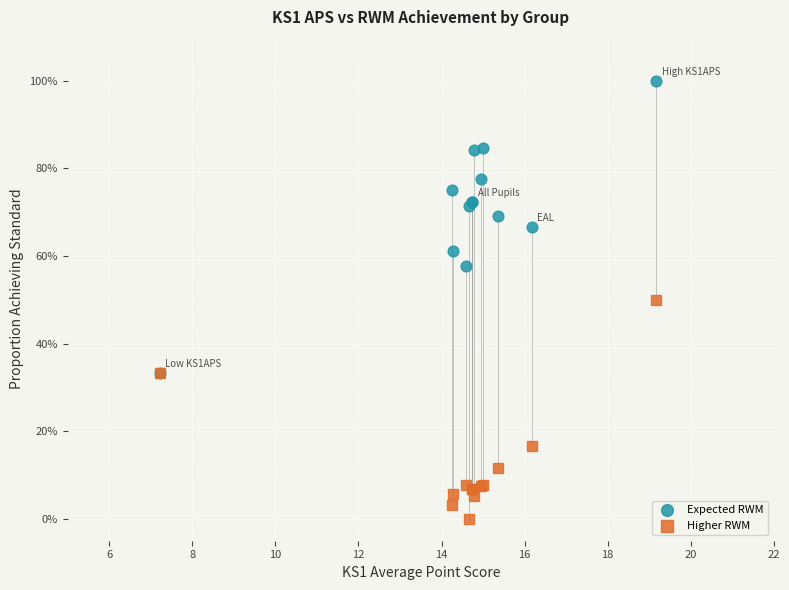

Which series reaches the maximum Y coordinate?

Expected RWM